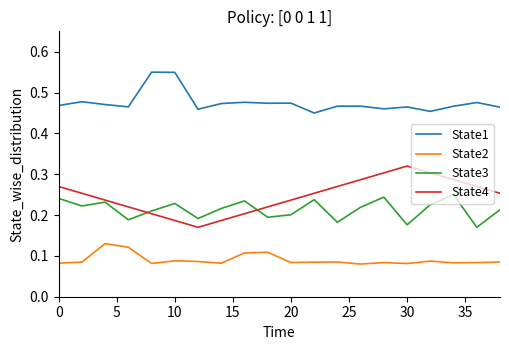

True or false: State2 has more than 1 points higher than both neighbors.

True